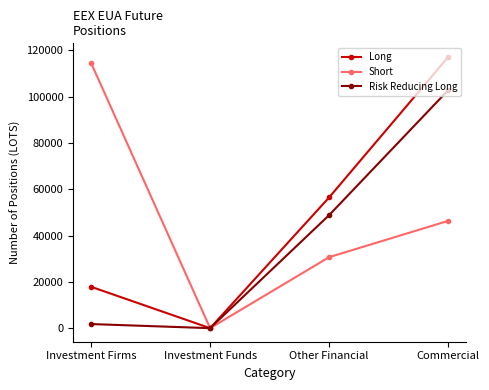

Read the Short value at Other Financial, to the nearest 50.

30650